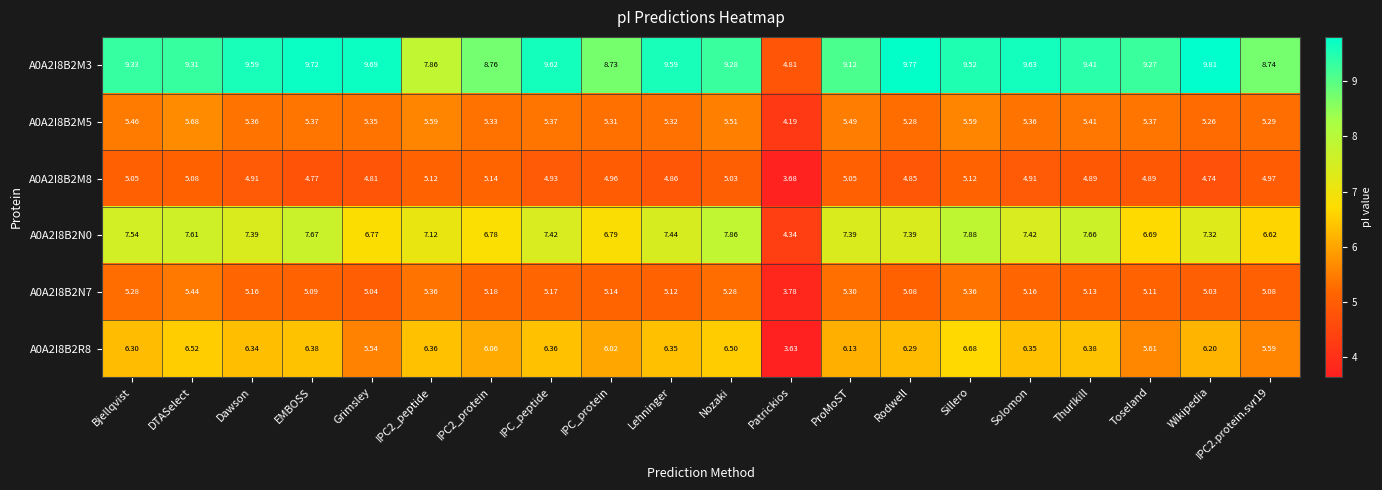

Where does the A0A2I8B2N0 series first go above 7?

Bjellqvist